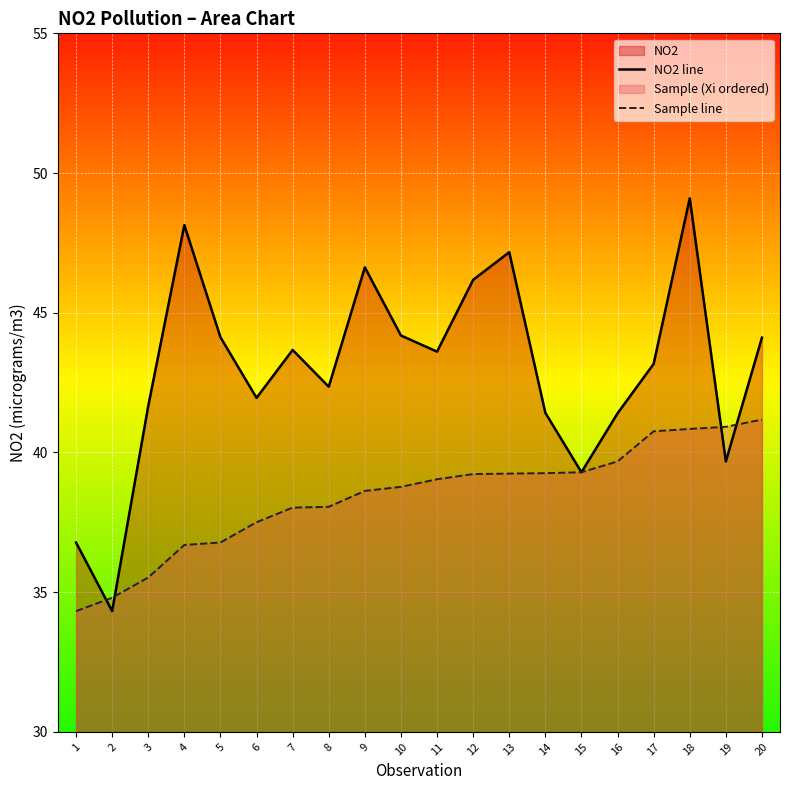

At 11, list the series in order from largest to smallest.

NO2 line, Sample line